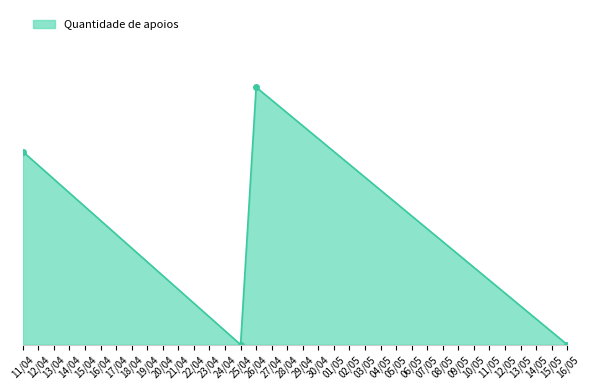

Does the chart have visible grid lines?

No